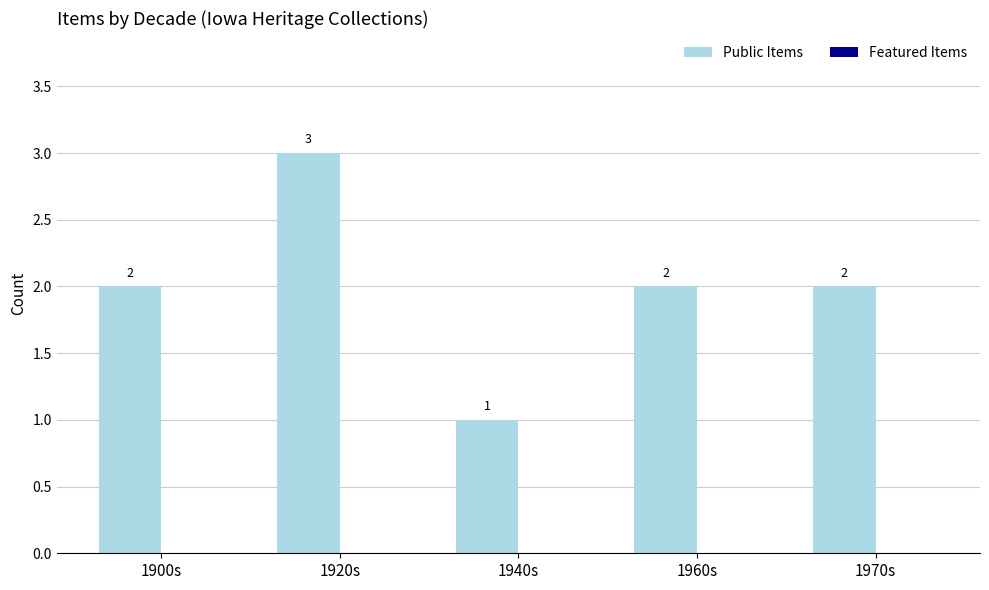

What is the maximum value shown in the chart?

3